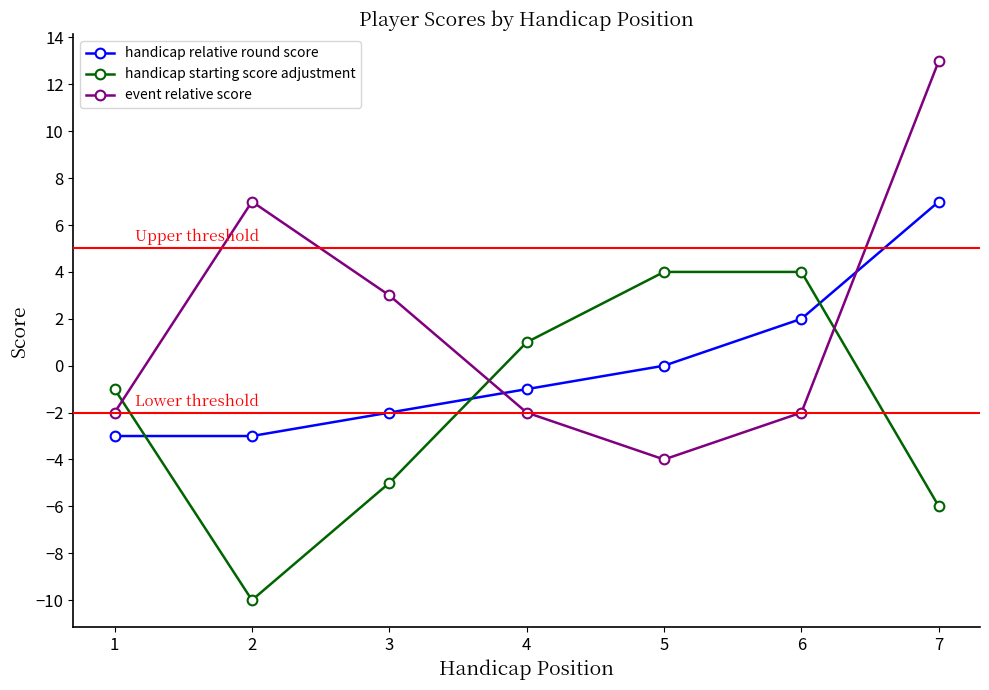

The value of handicap relative round score at 7 is 2. True or false?

False